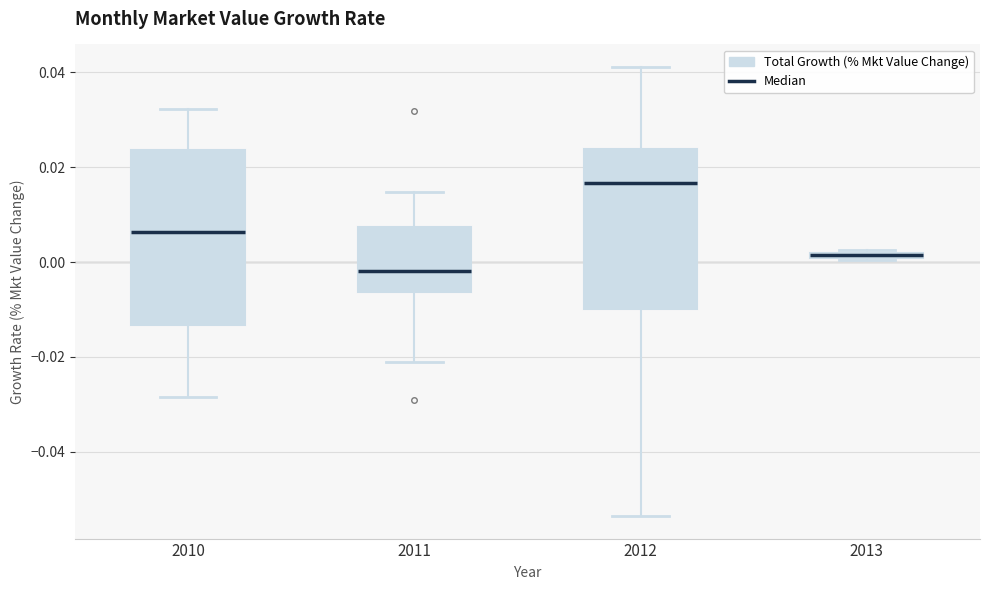

Which box has the lowest median line?

2011